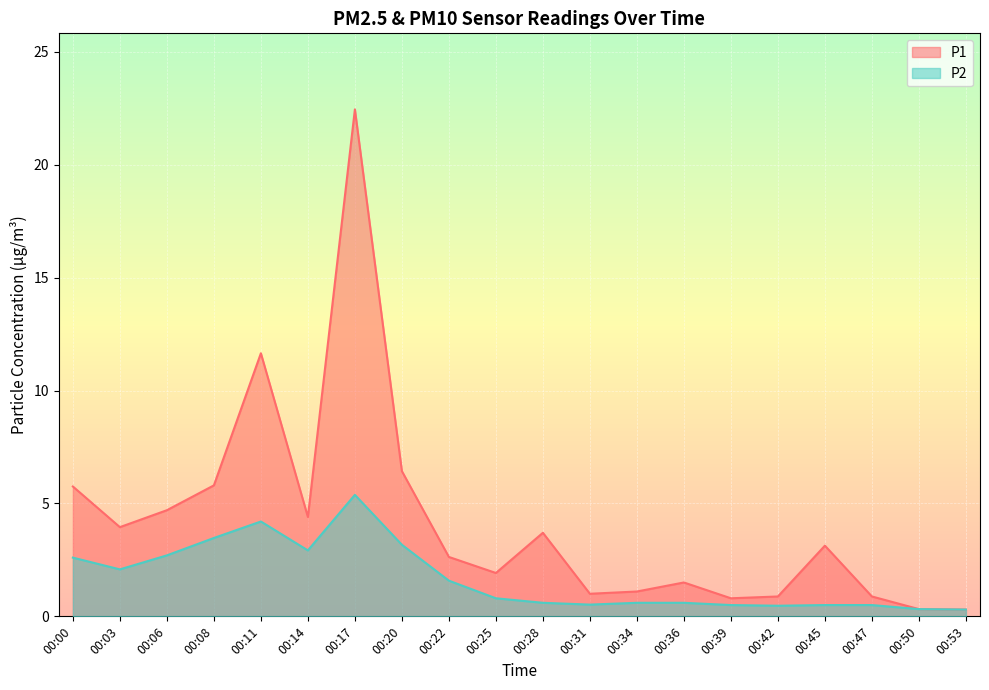

At how many categories does at least one series exceed 22?

1